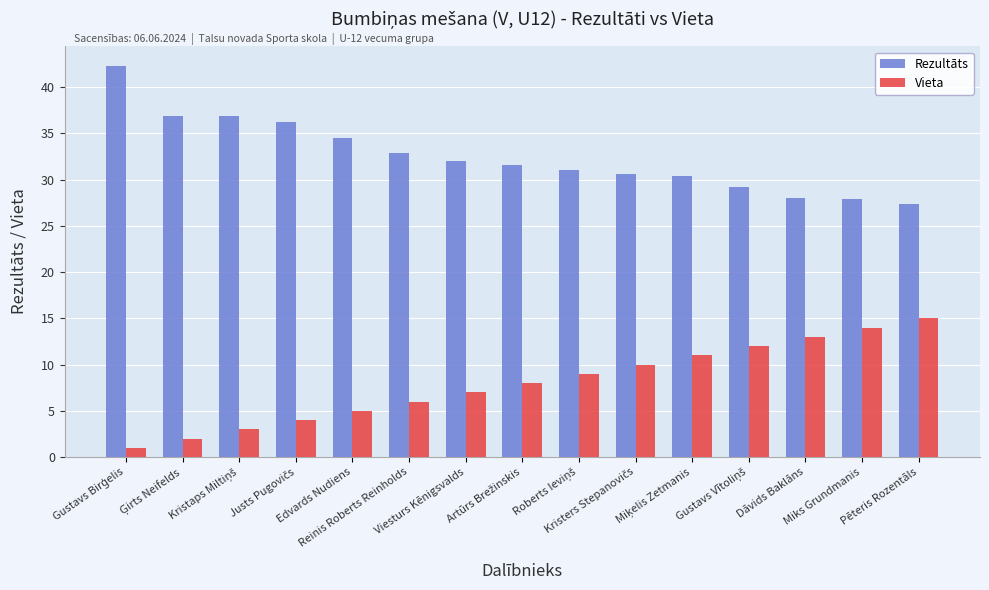

Which series has the largest total across all categories?

Rezultāts